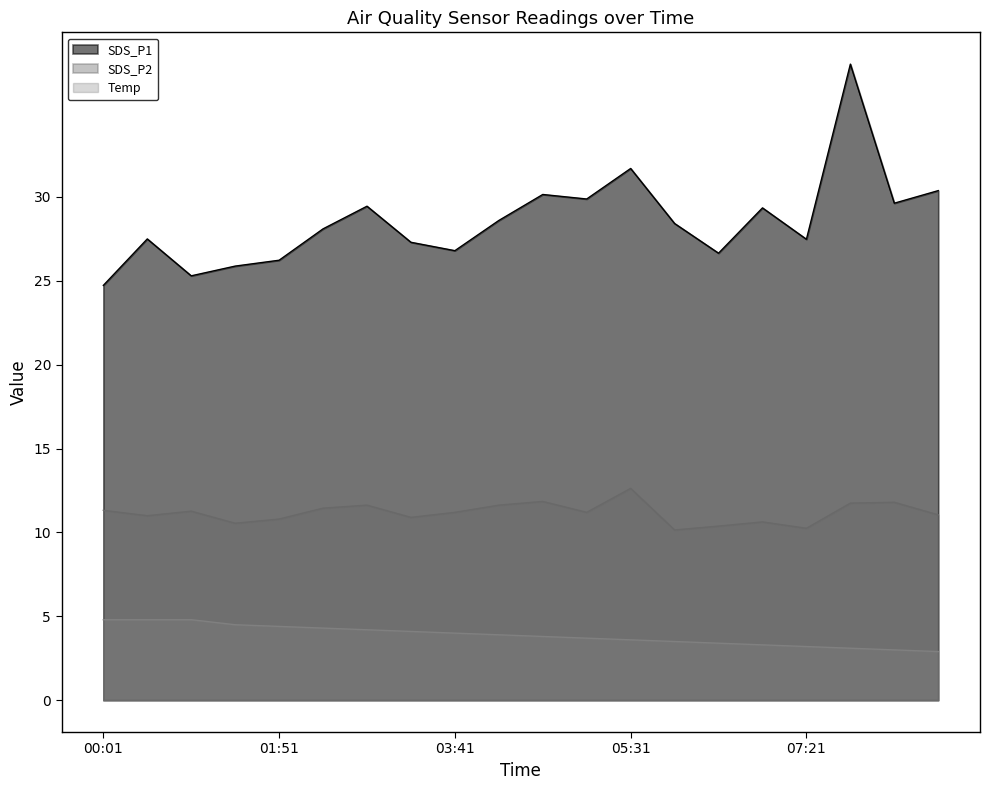

Reading left to right, extract all data points from this chart.

SDS_P1: 00:01=24.7	00:29=27.5	00:56=25.3	01:23=25.9	01:51=26.2	02:18=28.1	02:46=29.4	03:13=27.3	03:41=26.8	04:08=28.6	04:36=30.1	05:03=29.9	05:31=31.7	05:58=28.4	06:26=26.6	06:53=29.4	07:21=27.5	07:48=37.9	08:16=29.6	08:43=30.4
SDS_P2: 00:01=11.3	00:29=11.0	00:56=11.3	01:23=10.6	01:51=10.8	02:18=11.4	02:46=11.6	03:13=10.9	03:41=11.2	04:08=11.6	04:36=11.8	05:03=11.2	05:31=12.6	05:58=10.2	06:26=10.4	06:53=10.6	07:21=10.2	07:48=11.8	08:16=11.8	08:43=11.1
Temp: 00:01=4.8	00:29=4.8	00:56=4.8	01:23=4.5	01:51=4.4	02:18=4.3	02:46=4.2	03:13=4.1	03:41=4.0	04:08=3.9	04:36=3.8	05:03=3.7	05:31=3.6	05:58=3.5	06:26=3.4	06:53=3.3	07:21=3.2	07:48=3.1	08:16=3.0	08:43=2.9